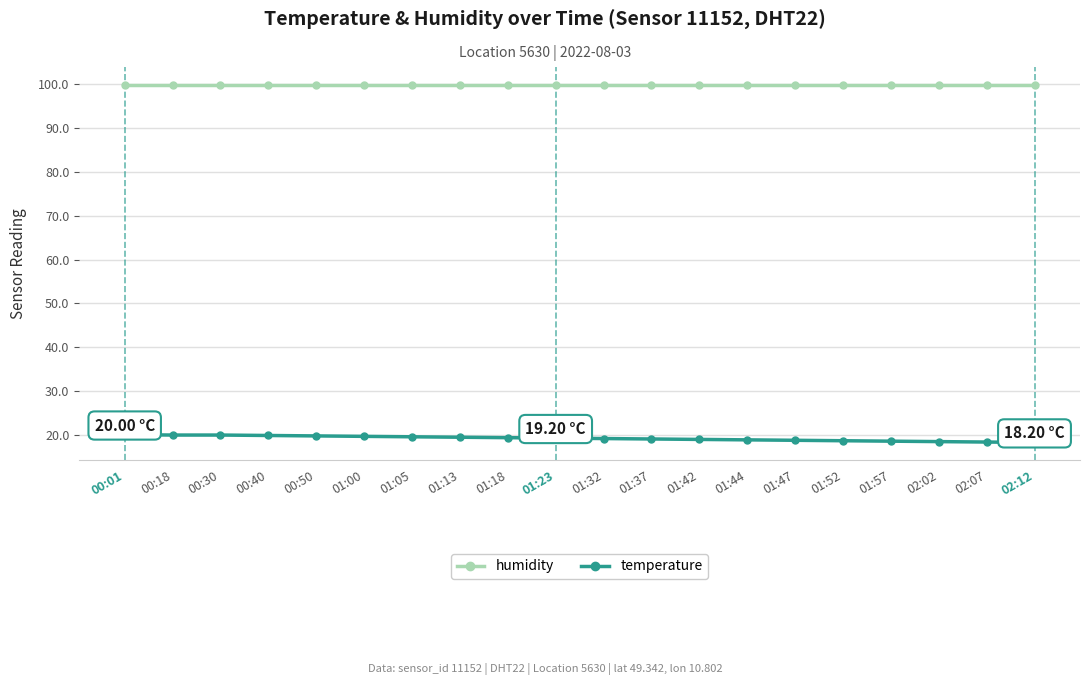

What position from the right is 01:44?

7